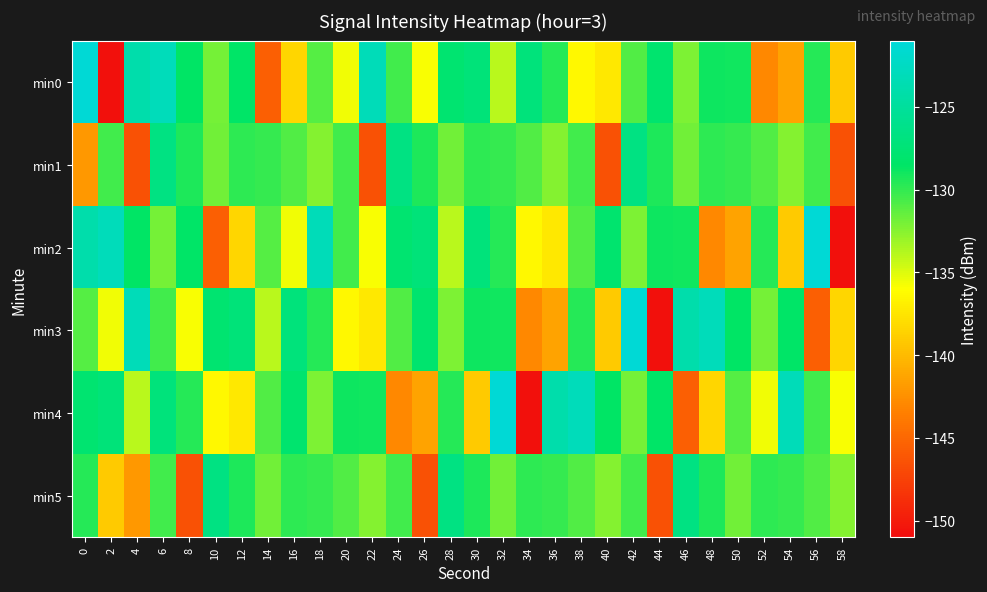

Reading left to right, list all the values displayed in this chart.

min0: 0=-121.3	2=-150.7	4=-124.0	6=-123.0	8=-128.6	10=-132.0	12=-128.5	14=-145.5	16=-138.4	18=-131.0	20=-135.5	22=-123.2	24=-130.5	26=-135.8	28=-127.8	30=-127.3	32=-133.9	34=-127.1	36=-129.7	38=-136.4	40=-137.3	42=-130.9	44=-127.9	46=-132.2	48=-129.0	50=-129.0	52=-143.0	54=-141.3	56=-129.7	58=-139.1
min1: 0=-142.0	2=-130.4	4=-146.5	6=-126.7	8=-129.4	10=-131.8	12=-129.9	14=-130.1	16=-130.9	18=-132.4	20=-130.4	22=-146.5	24=-126.7	26=-129.4	28=-131.8	30=-129.9	32=-130.1	34=-130.9	36=-132.4	38=-130.4	40=-146.5	42=-126.7	44=-129.4	46=-131.8	48=-129.9	50=-130.1	52=-130.9	54=-132.4	56=-130.4	58=-146.5
min2: 0=-124.0	2=-123.0	4=-128.6	6=-132.0	8=-128.5	10=-145.5	12=-138.4	14=-131.0	16=-135.5	18=-123.2	20=-130.5	22=-135.8	24=-127.8	26=-127.3	28=-133.9	30=-127.1	32=-129.7	34=-136.4	36=-137.3	38=-130.9	40=-127.9	42=-132.2	44=-129.0	46=-129.0	48=-143.0	50=-141.3	52=-129.7	54=-139.1	56=-121.3	58=-150.7
min3: 0=-131.0	2=-135.5	4=-123.2	6=-130.5	8=-135.8	10=-127.8	12=-127.3	14=-133.9	16=-127.1	18=-129.7	20=-136.4	22=-137.3	24=-130.9	26=-127.9	28=-132.2	30=-129.0	32=-129.0	34=-143.0	36=-141.3	38=-129.7	40=-139.1	42=-121.3	44=-150.7	46=-124.0	48=-123.0	50=-128.6	52=-132.0	54=-128.5	56=-145.5	58=-138.4
min4: 0=-127.8	2=-127.3	4=-133.9	6=-127.1	8=-129.7	10=-136.4	12=-137.3	14=-130.9	16=-127.9	18=-132.2	20=-129.0	22=-129.0	24=-143.0	26=-141.3	28=-129.7	30=-139.1	32=-121.3	34=-150.7	36=-124.0	38=-123.0	40=-128.6	42=-132.0	44=-128.5	46=-145.5	48=-138.4	50=-131.0	52=-135.5	54=-123.2	56=-130.5	58=-135.8
min5: 0=-129.7	2=-139.1	4=-142.0	6=-130.4	8=-146.5	10=-126.7	12=-129.4	14=-131.8	16=-129.9	18=-130.1	20=-130.9	22=-132.4	24=-130.4	26=-146.5	28=-126.7	30=-129.4	32=-131.8	34=-129.9	36=-130.1	38=-130.9	40=-132.4	42=-130.4	44=-146.5	46=-126.7	48=-129.4	50=-131.8	52=-129.9	54=-130.1	56=-130.9	58=-132.4